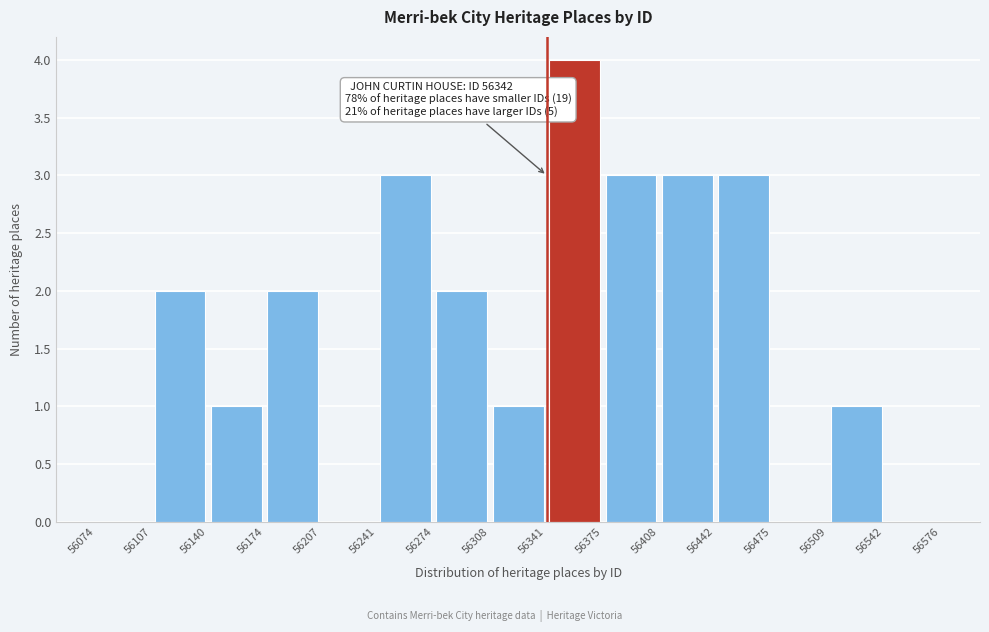

Over which range of the x-axis is the bar tallest?

56341 to 56375